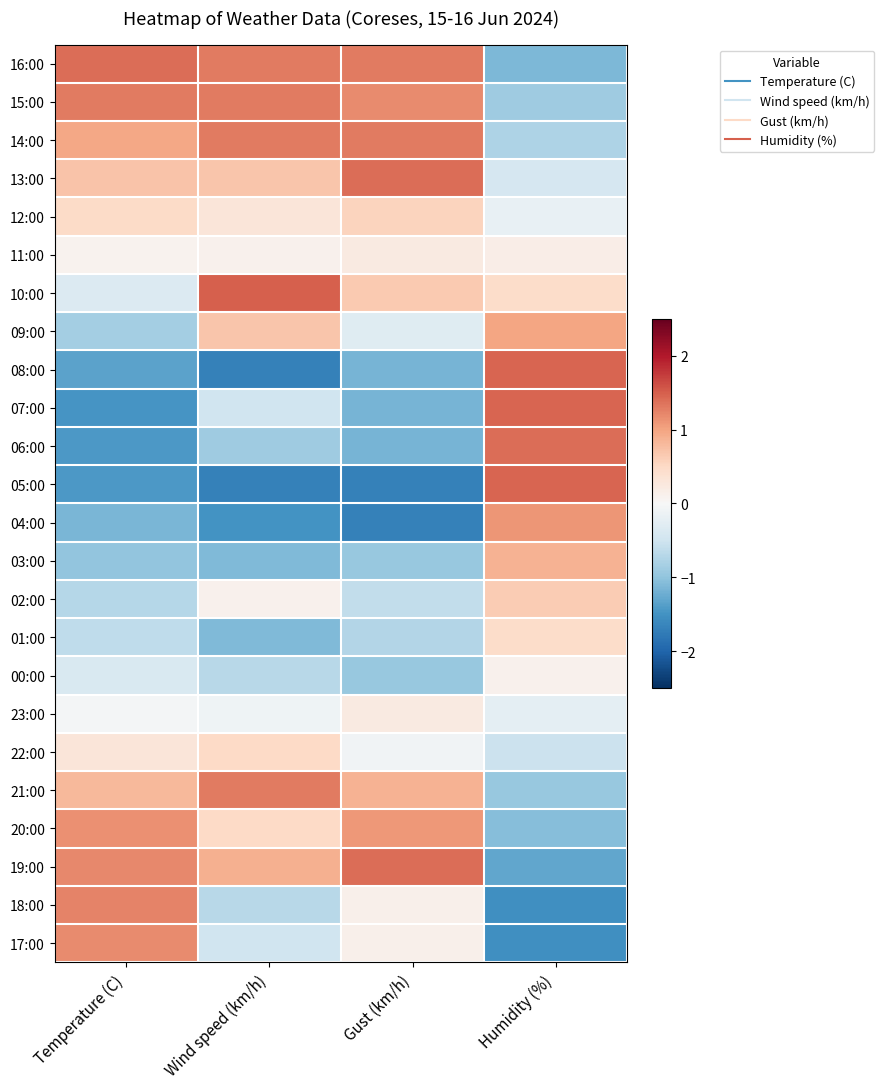

What is the maximum value shown in the chart?

1.5